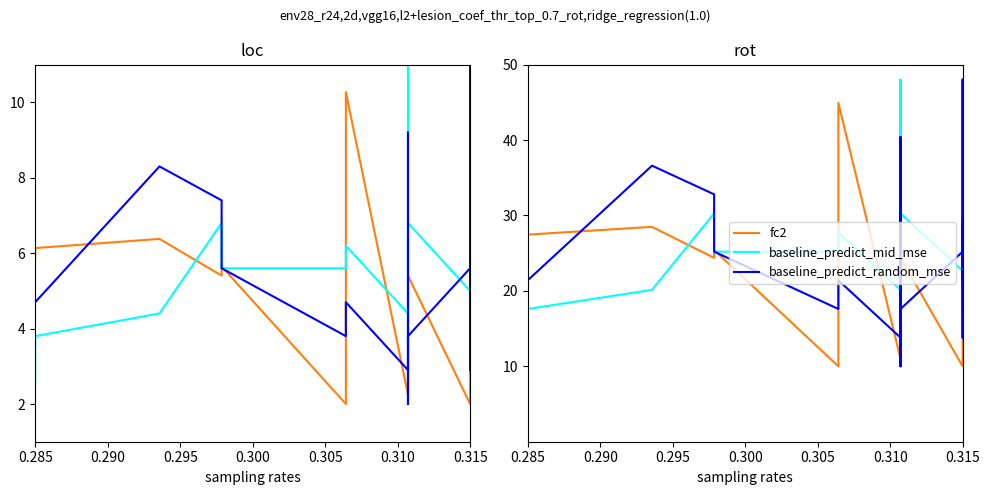

What is the average value of the baseline_predict_mid_mse series?

24.2